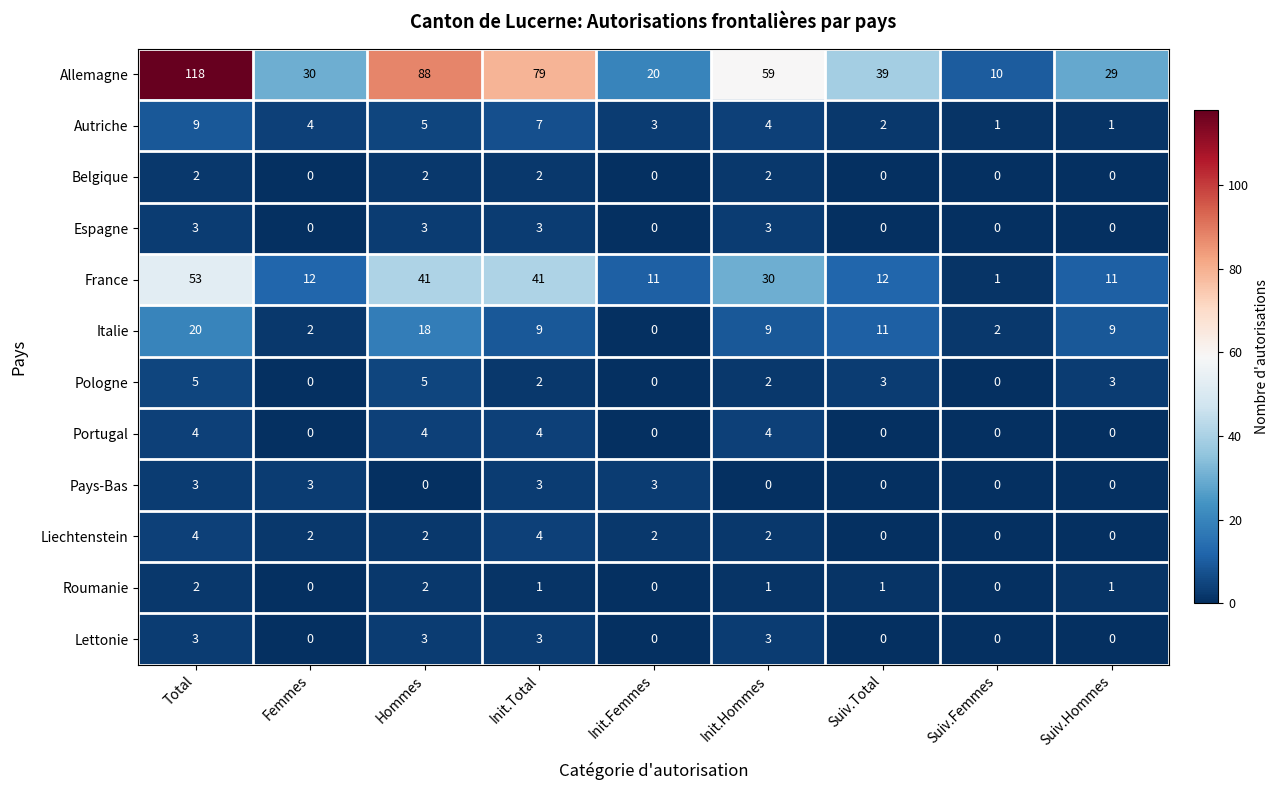

Count the number of data series in this chart.

12